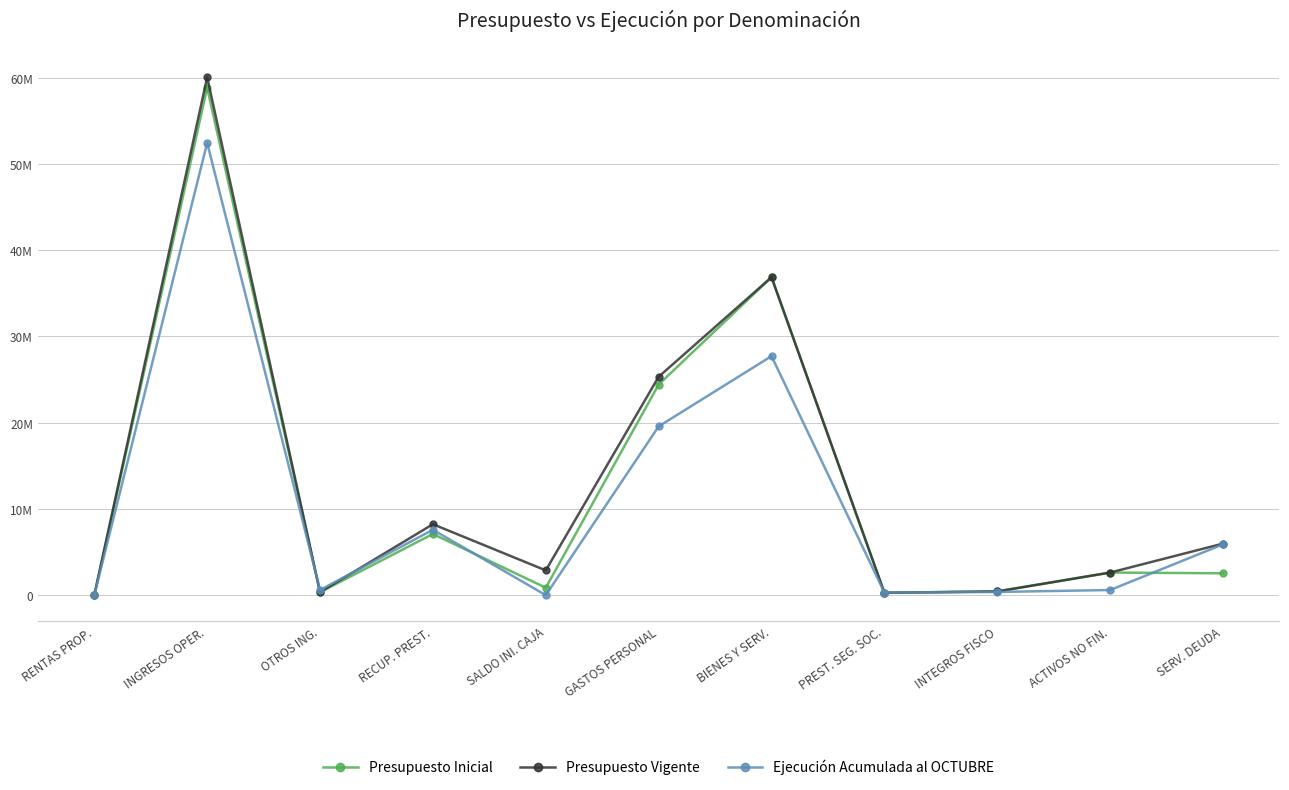

What are all the series names shown in the legend?

Presupuesto Inicial, Presupuesto Vigente, Ejecución Acumulada al OCTUBRE